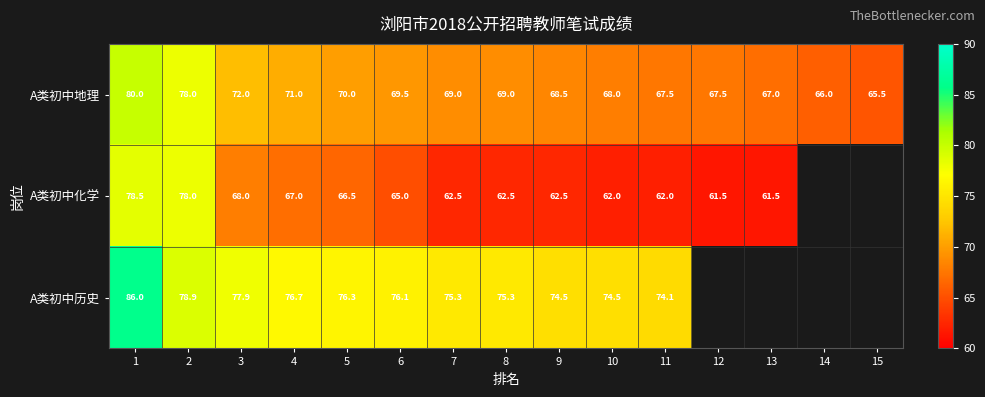

Is the value of A类初中历史 at 11 greater than the value of A类初中地理 at 7?

Yes